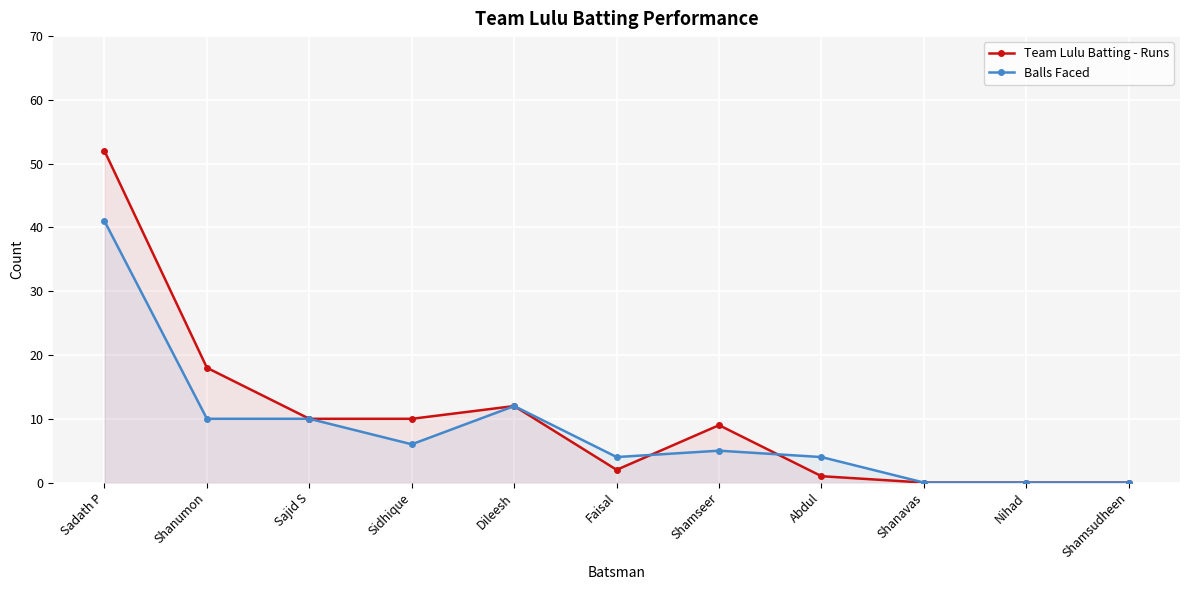

List the series in order of their peak value, highest first.

Team Lulu Batting - Runs, Balls Faced